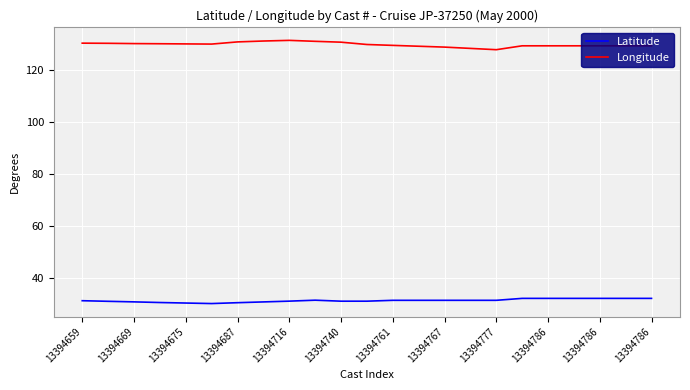

Which series has the largest total across all categories?

Longitude